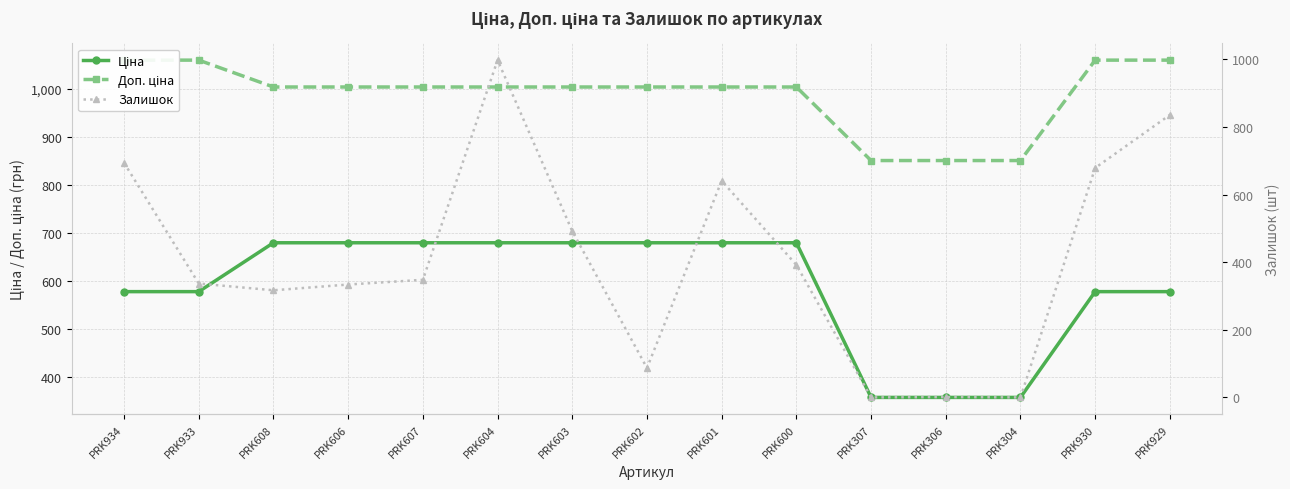

Between PRK930 and PRK929, which series saw the biggest shift?

Залишок